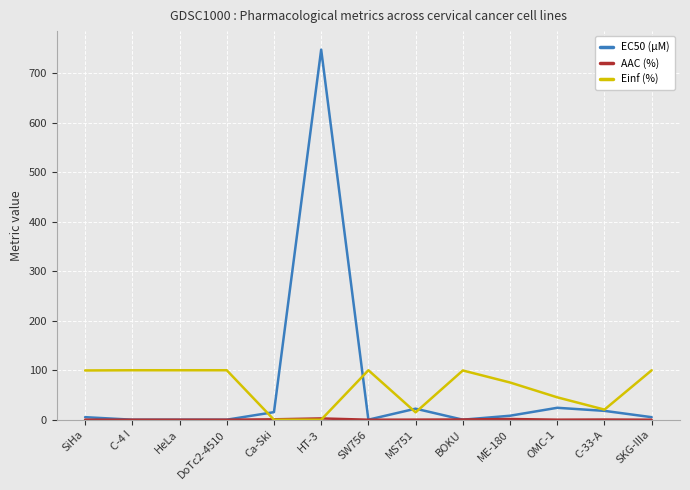

Is the value of Einf (%) at ME-180 greater than the value of EC50 (µM) at MS751?

Yes